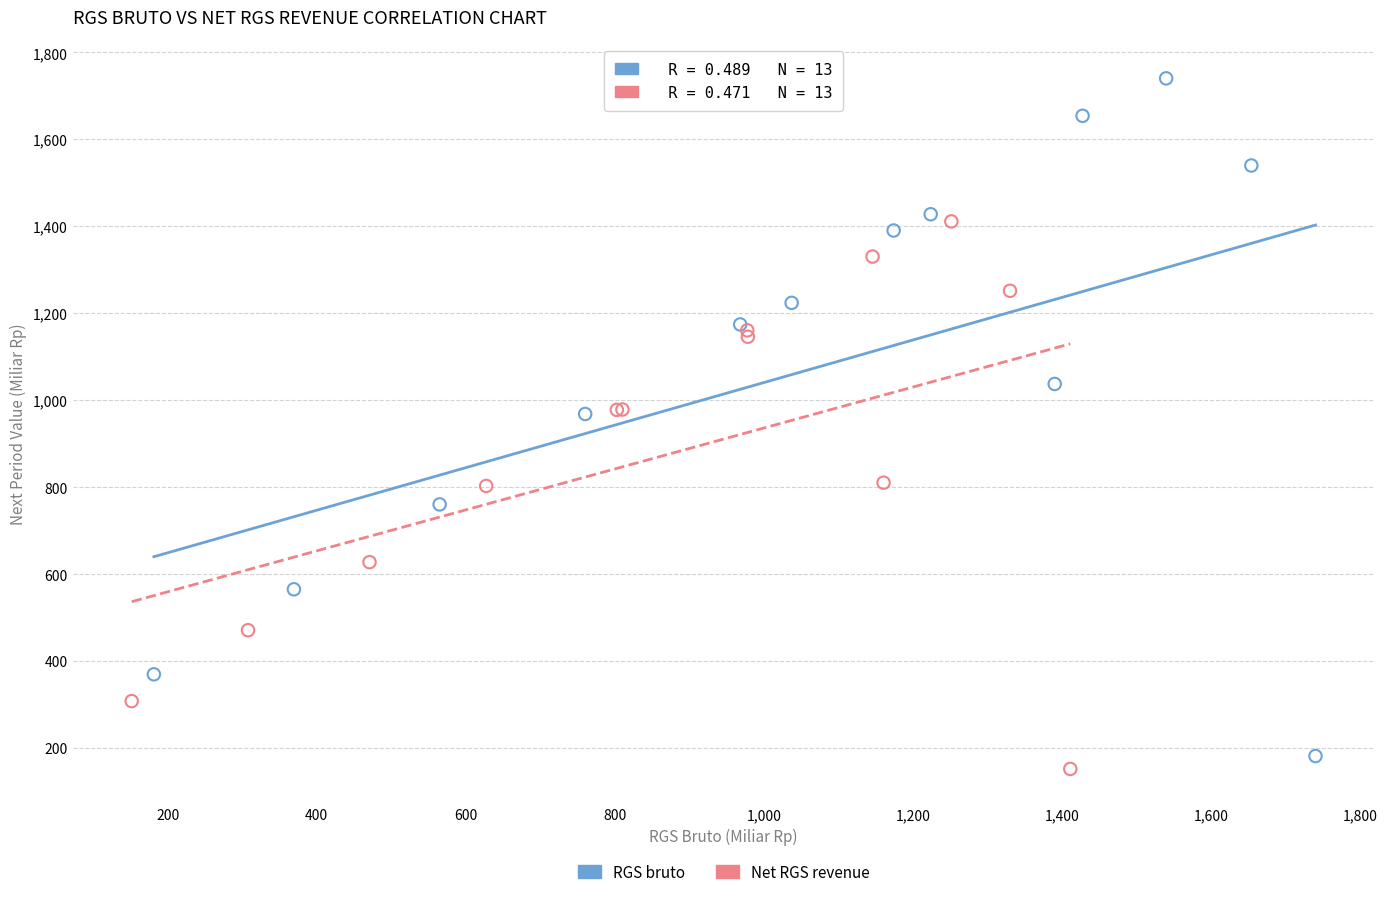

Which series contains the highest Y value?

RGS bruto